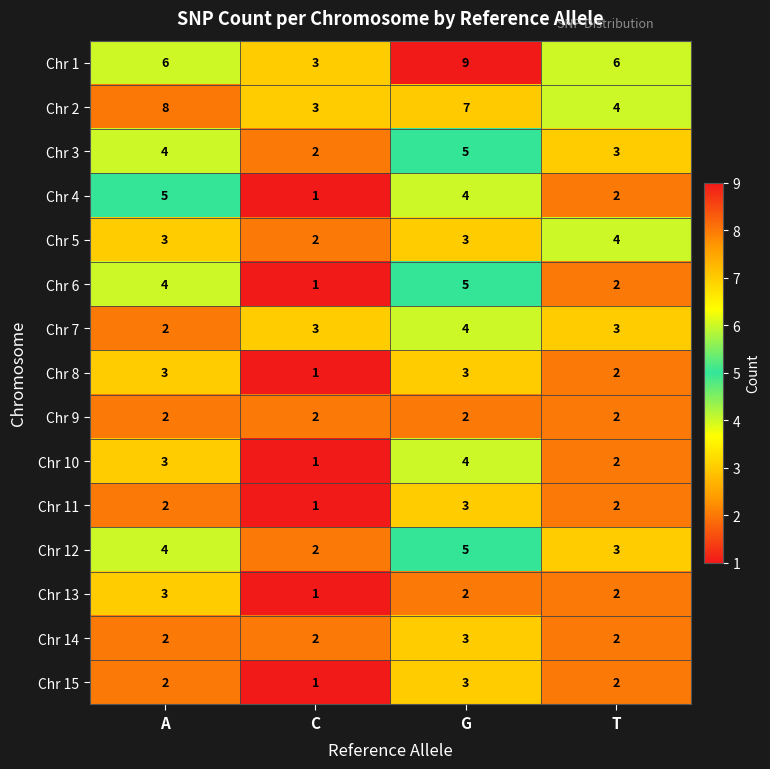

What is the greatest value displayed?

9